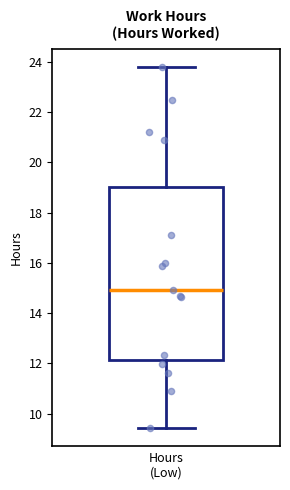

Transcribe this box plot: give where the median line is, the range the box spans, and where the two whiskers end, as read against the y-axis. The values are not printed on the chart, so give them approximately, as read against the axis.

median 15.0, box 12.2 to 19.0, whiskers 9.4 to 23.8